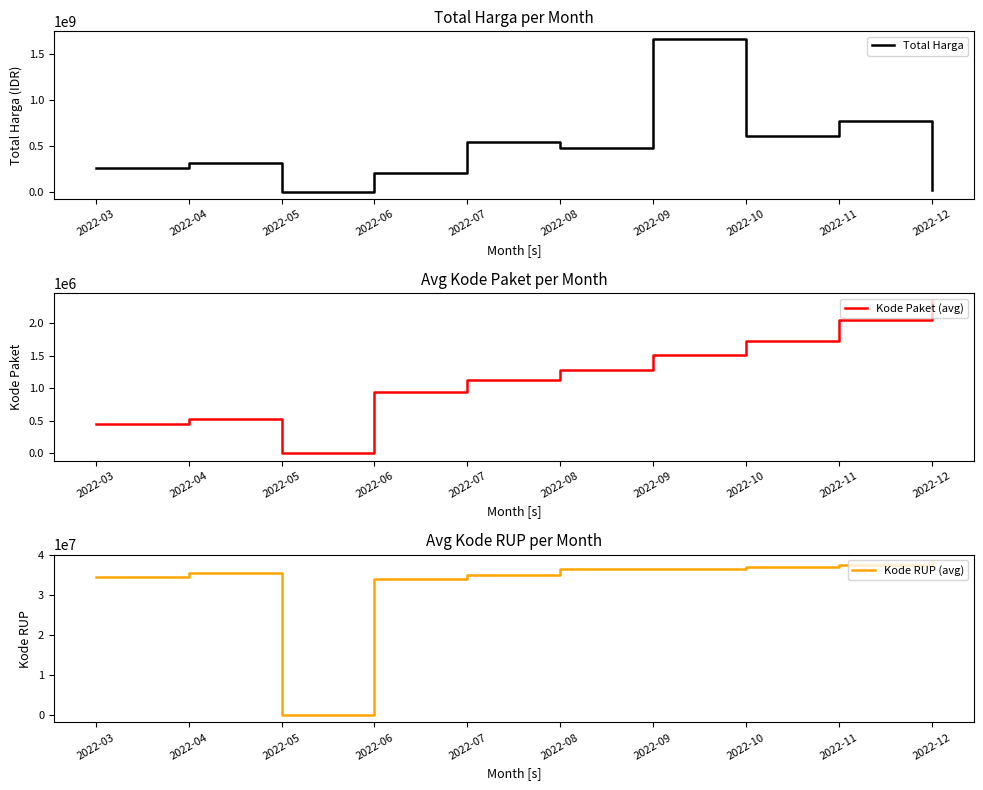

Rank the series at 2022-08 from highest to lowest value.

Total Harga, Kode RUP (avg), Kode Paket (avg)